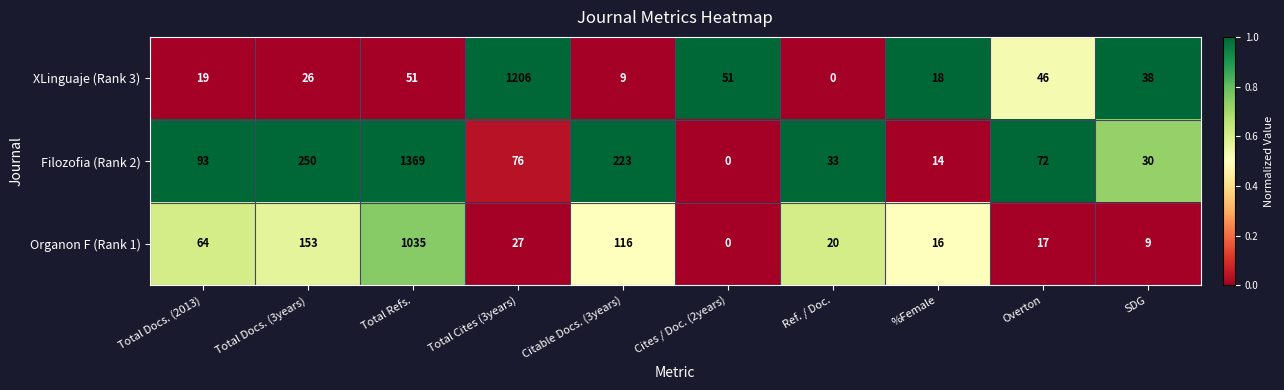

Which series has the largest range (max minus min)?

Filozofia (Rank 2)